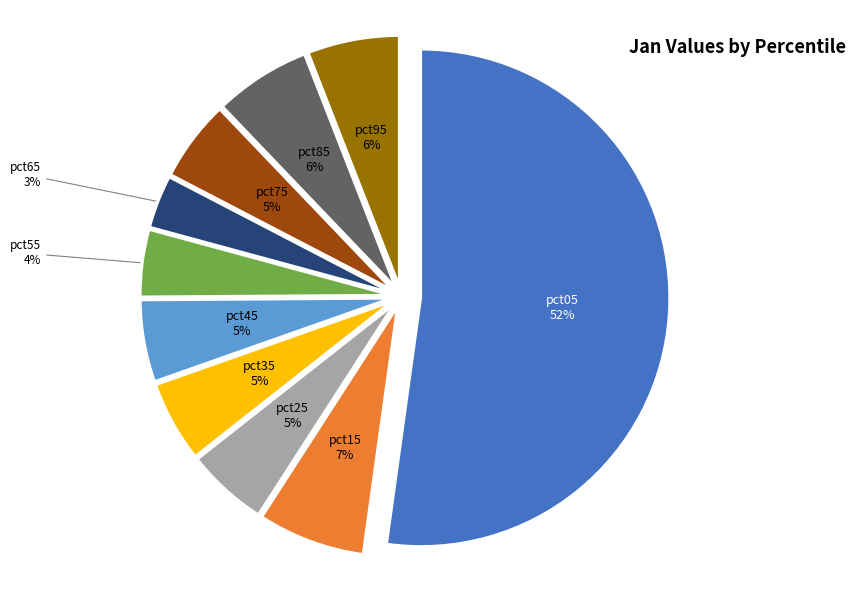

How many slices are in this pie chart?

10